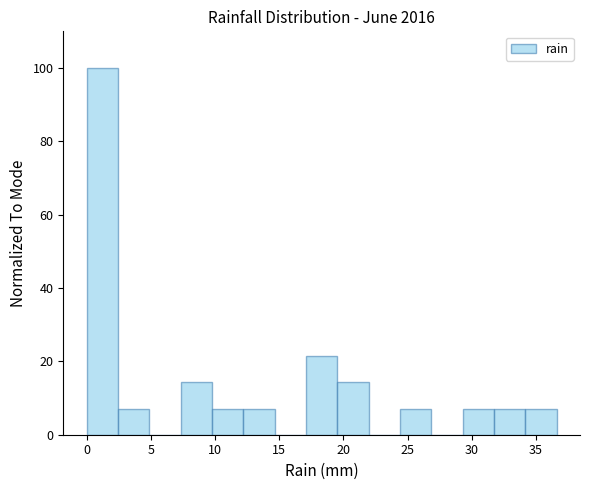

Reading left to right, transcribe this chart: for each bar, give the range it covers on the x-axis and its height. Neither the bar edges nor the heights are printed on the chart, so give them approximately, as read against the axes.

0.0 to 2.5: 100
2.5 to 5.0: 8
5.0 to 7.5: 0
7.5 to 10.0: 14
10.0 to 12.0: 8
12.0 to 14.5: 8
14.5 to 17.0: 0
17.0 to 19.5: 22
19.5 to 22.0: 14
22.0 to 24.5: 0
24.5 to 27.0: 8
27.0 to 29.5: 0
29.5 to 31.5: 8
31.5 to 34.0: 8
34.0 to 36.5: 8